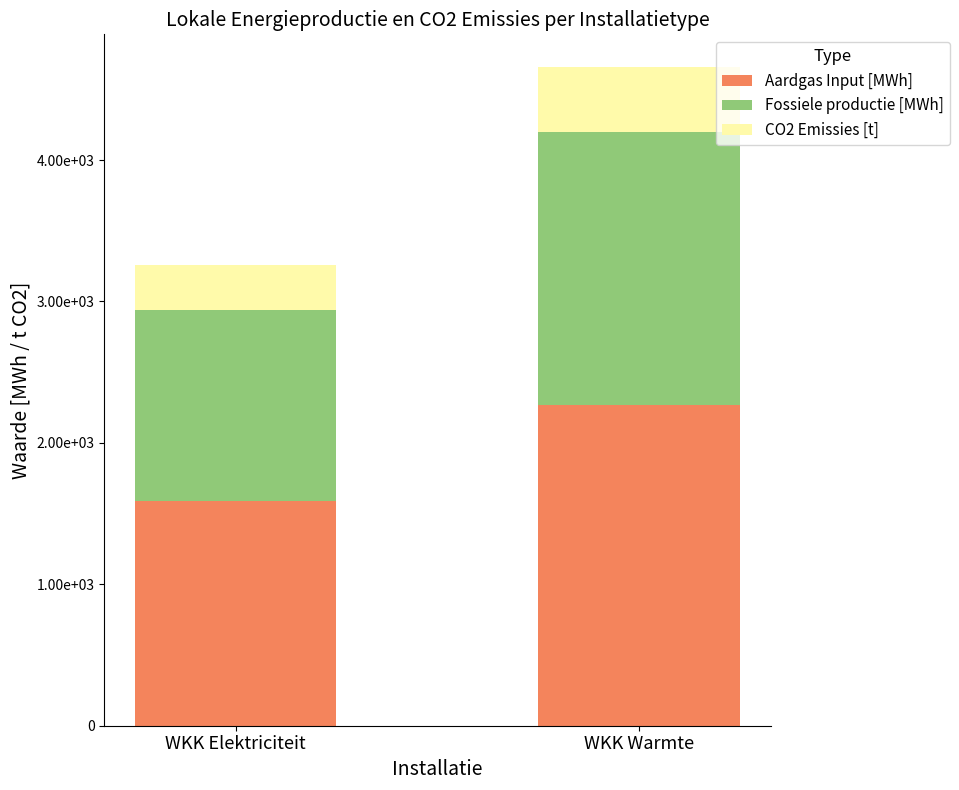

Does the chart contain any negative values?

No